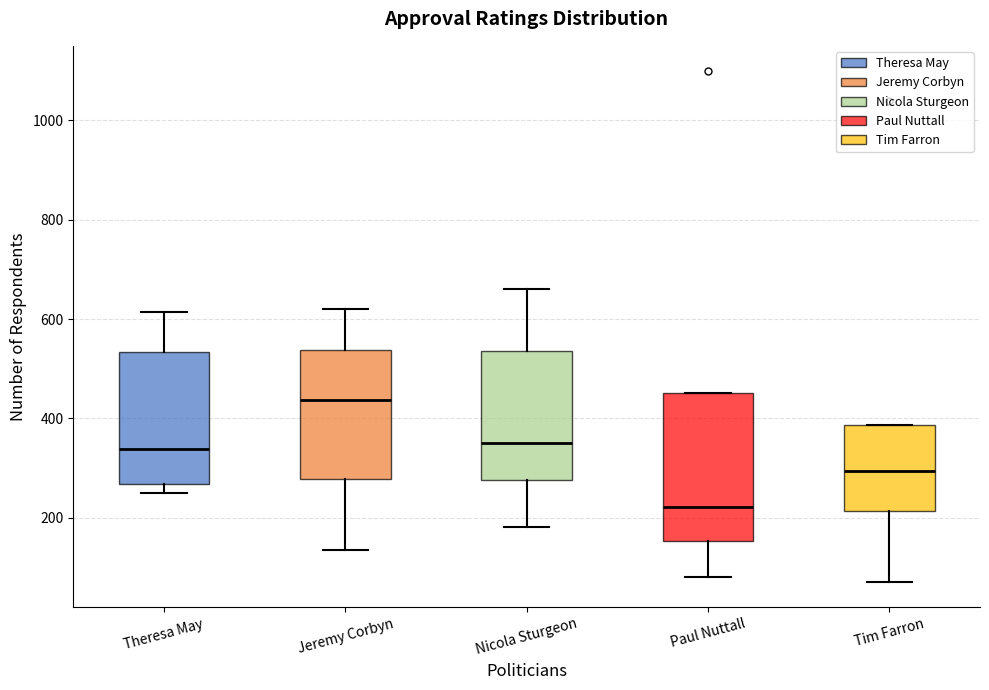

Reading left to right, read every box against the y-axis: the position of its median line, the range the box covers, and the ends of its whiskers. The values are not printed on the chart, so give them approximately, as read against the axis.

Theresa May: median 340, box 260 to 540, whiskers 260 (just below the box's lower edge) to 620
Jeremy Corbyn: median 440, box 280 to 540, whiskers 140 to 620
Nicola Sturgeon: median 360, box 280 to 540, whiskers 180 to 660
Paul Nuttall: median 220, box 160 to 460, whiskers 80 to 460
Tim Farron: median 300, box 220 to 380, whiskers 80 to 380